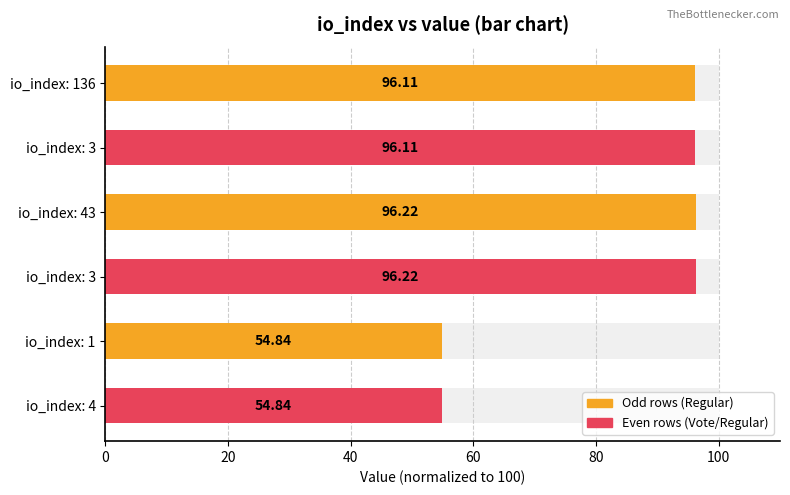

Does the chart contain any negative values?

No